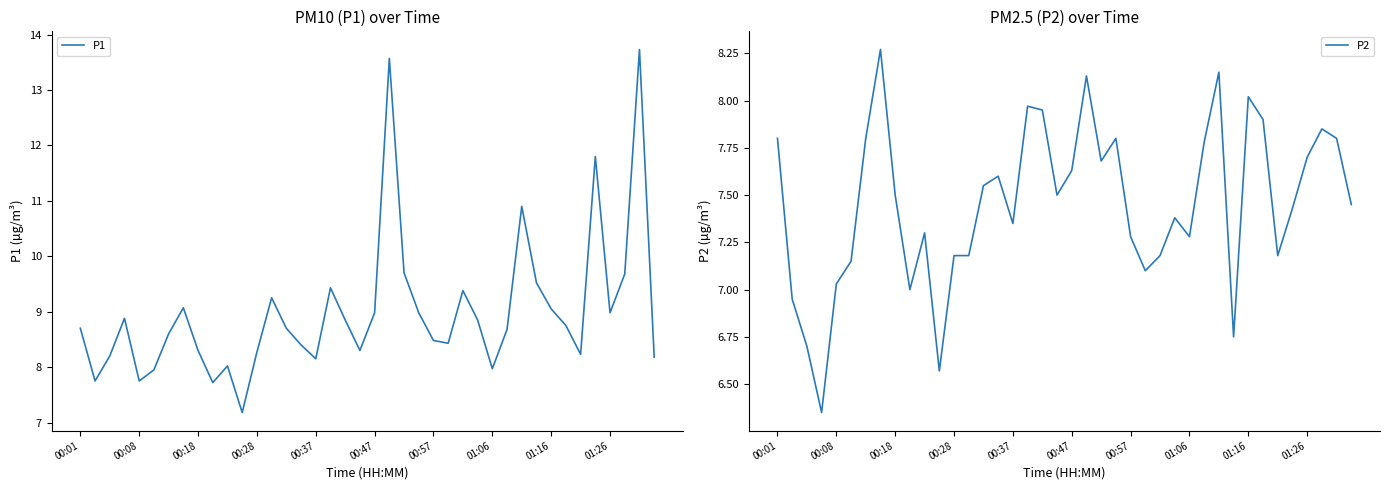

What is the sum of all P2 values?

298.2